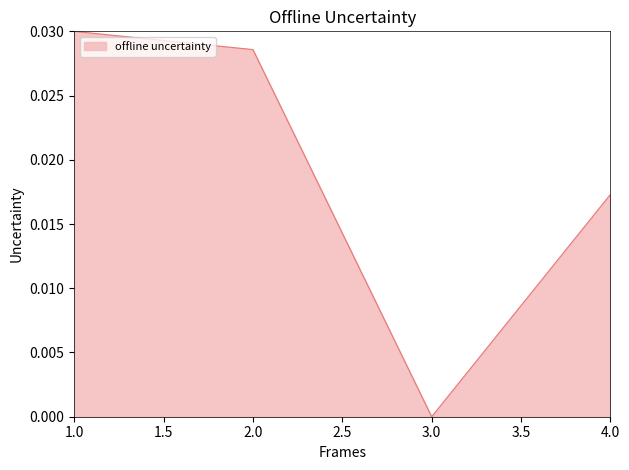

True or false: the data has more than 0 interior local peaks.

False